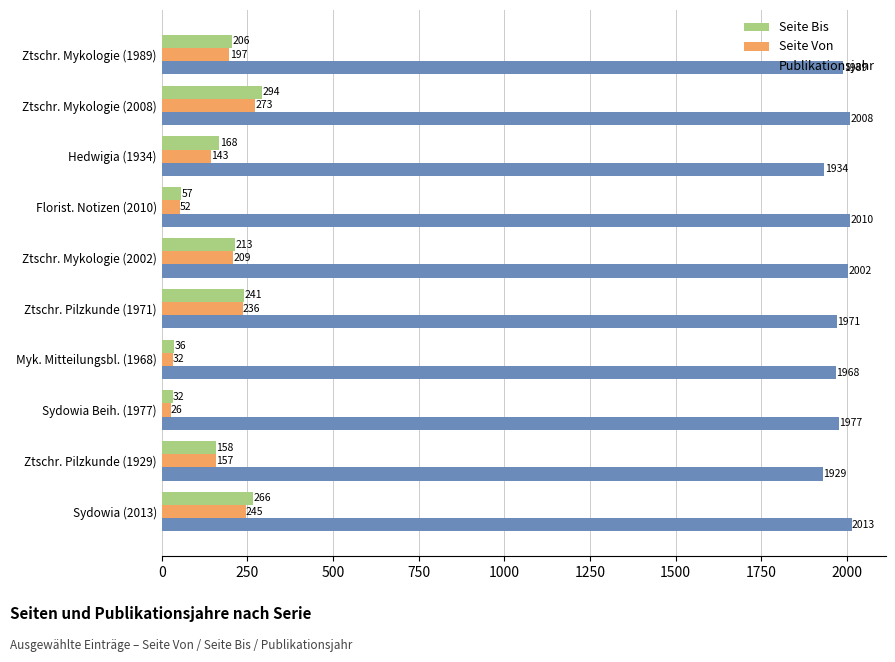

The value of Seite Bis at Hedwigia (1934) is 168. True or false?

True